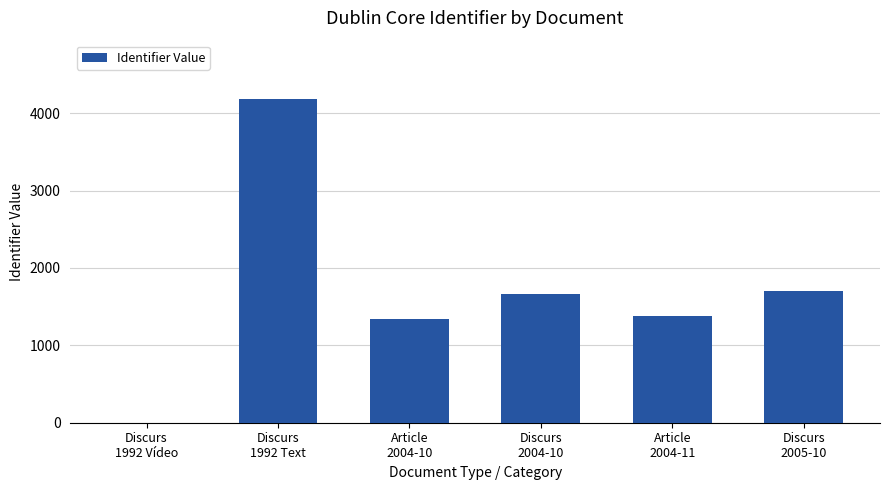

Which category has the highest value across all series?

Discurs
1992 Text